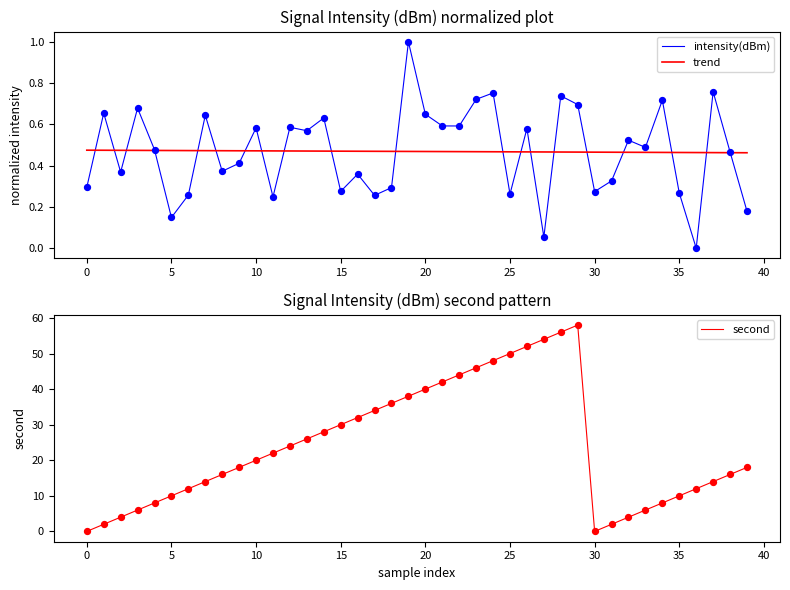

What is the total value across all series at 18?

36.8